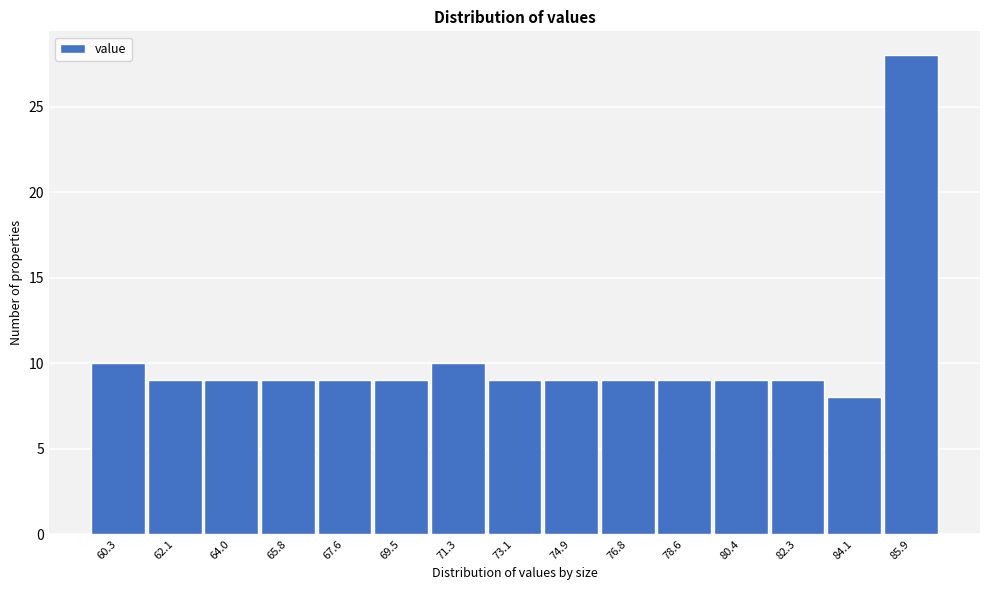

Reading left to right, what are all the values shown in this chart?

10	9	9	9	9	9	10	9	9	9	9	9	9	8	28